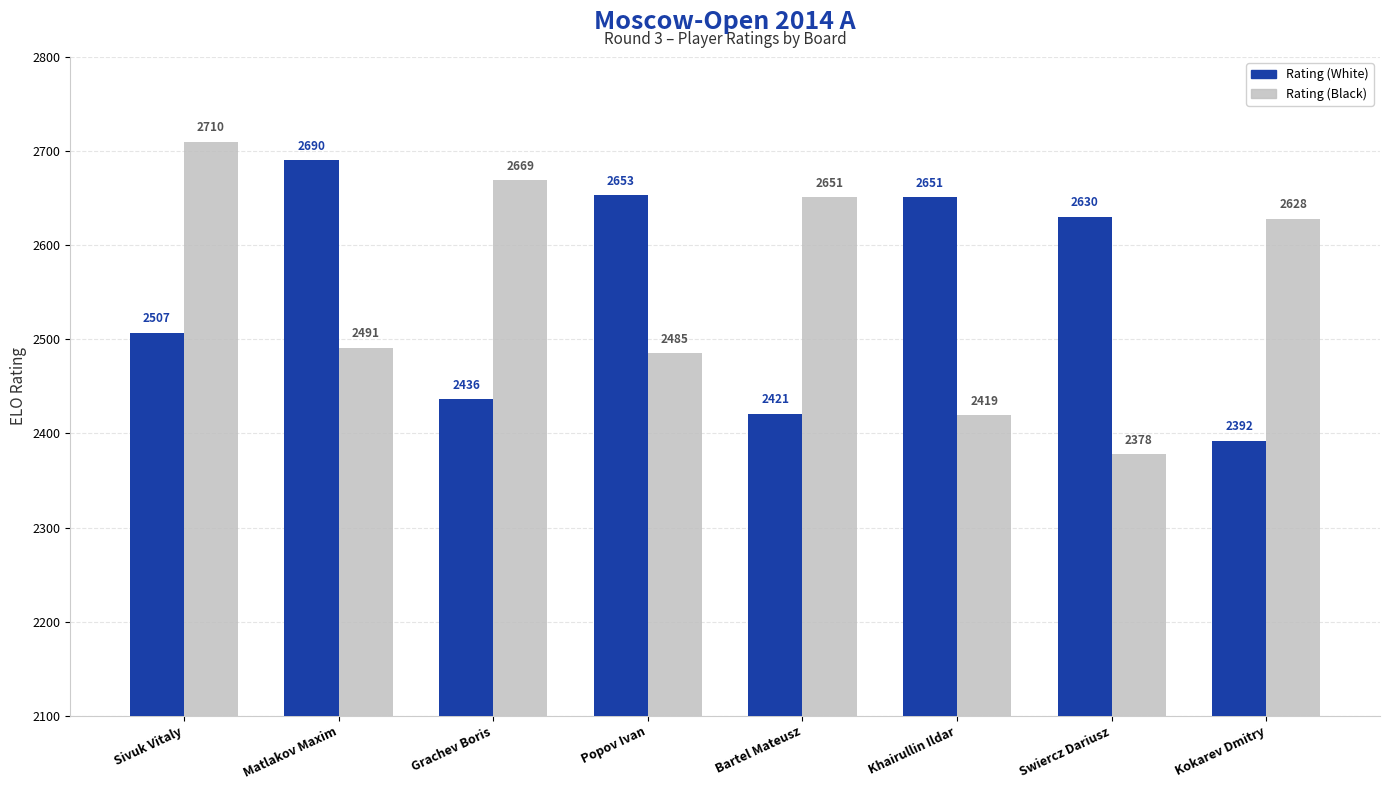

What is the difference between the maximum and minimum values in the Rating (Black) series?

332